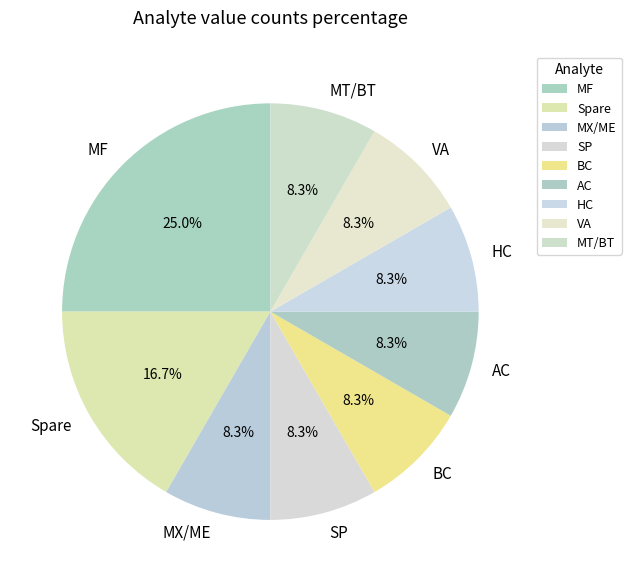

What is the largest slice in the pie chart?

MF